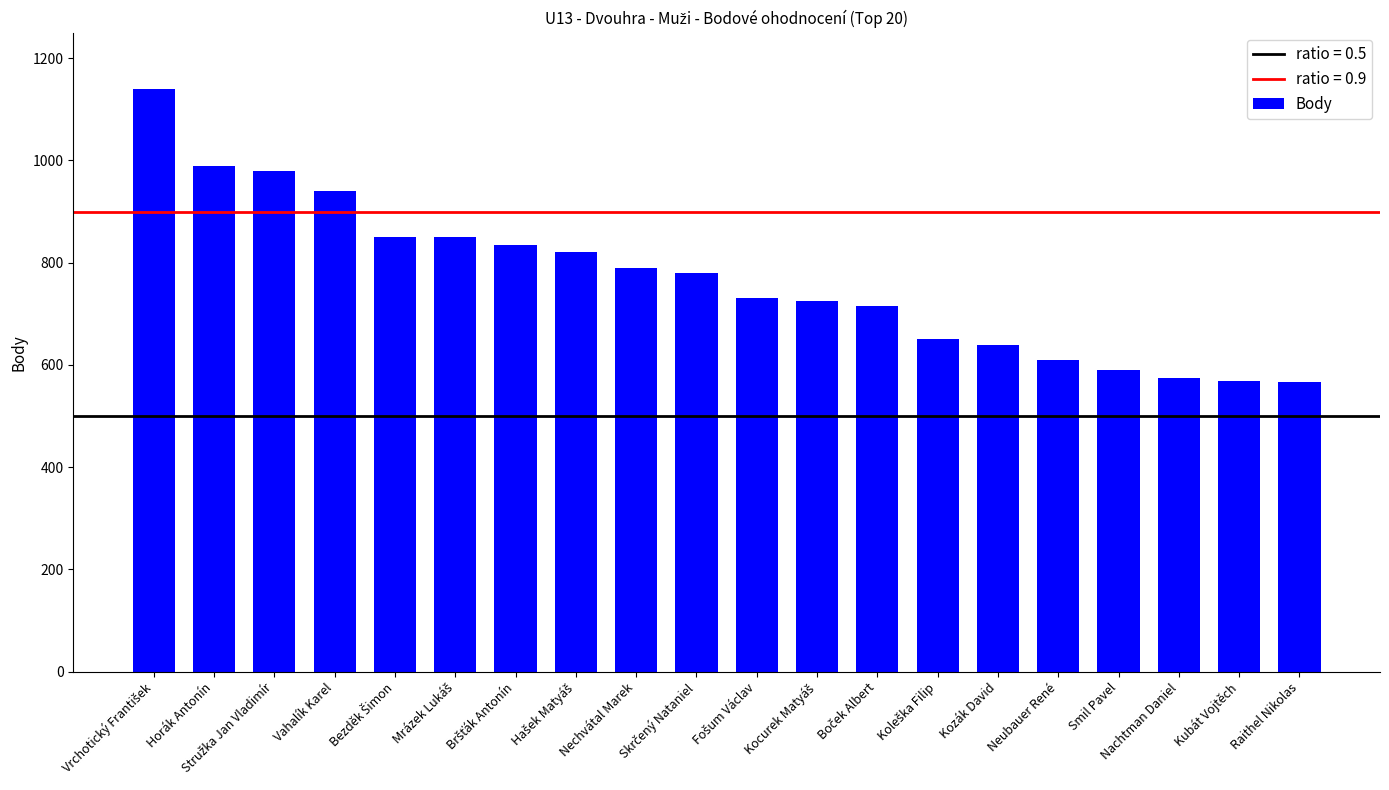

The value at Horák Antonín is 990. True or false?

True